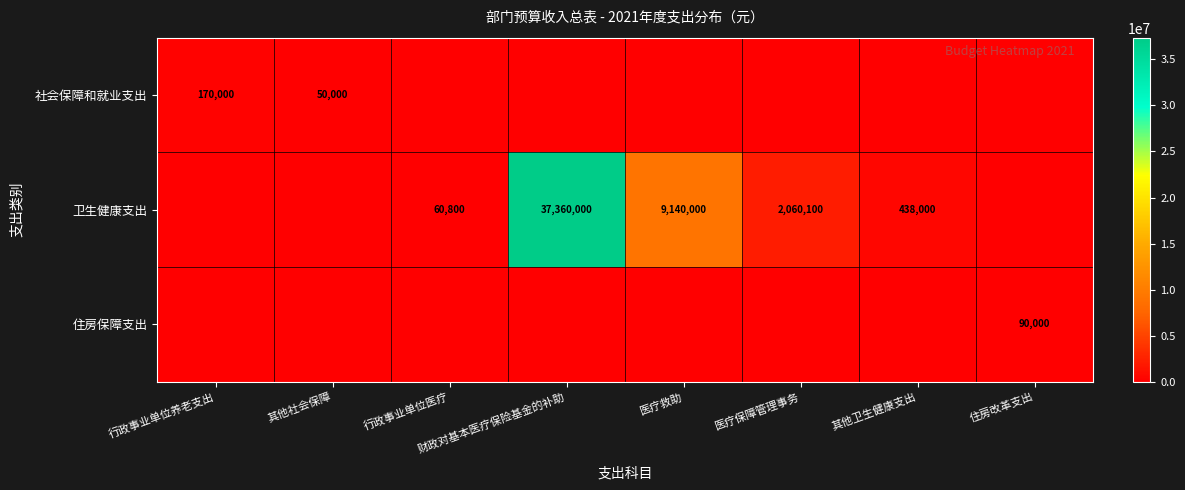

The 卫生健康支出 series shows 60800 at 行政事业单位医疗. True or false?

True